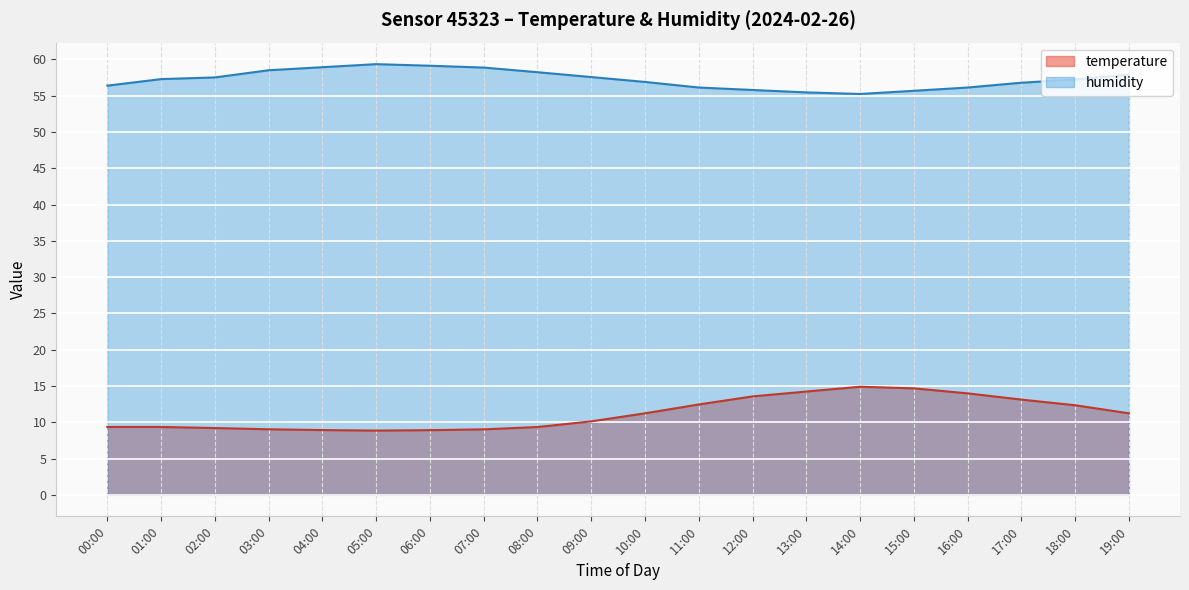

Is the value of temperature at 09:00 greater than the value of humidity at 12:00?

No